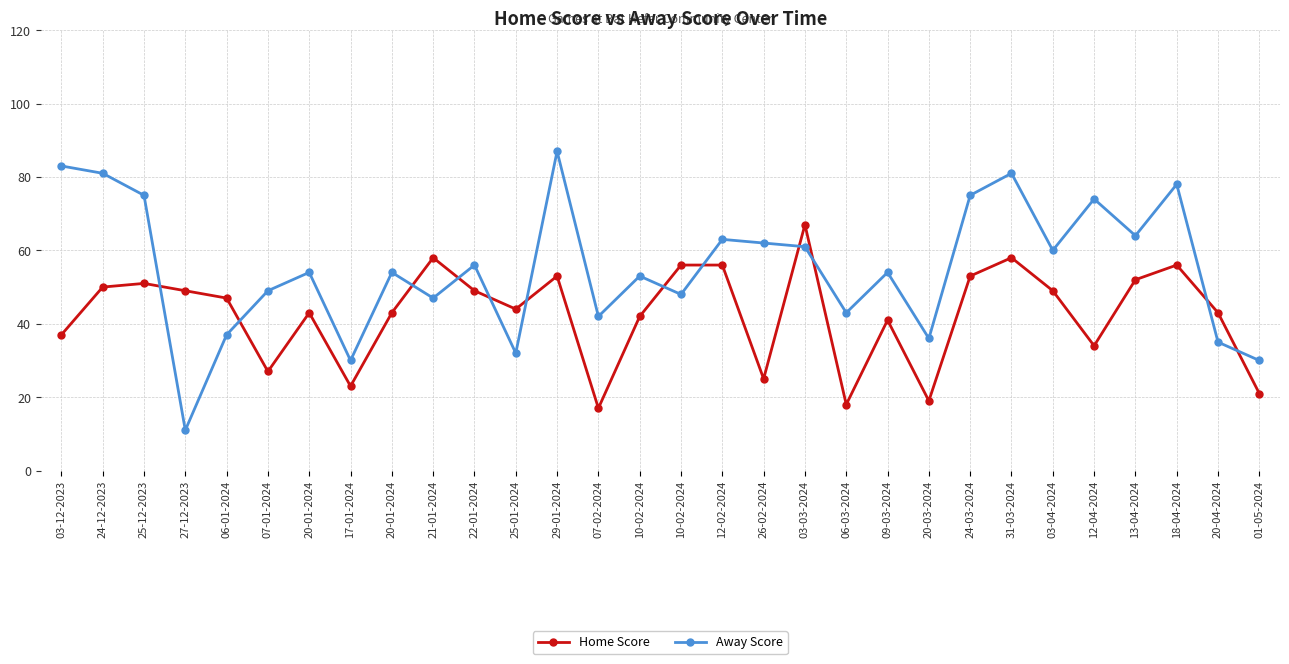

What is the maximum value shown in the chart?

87